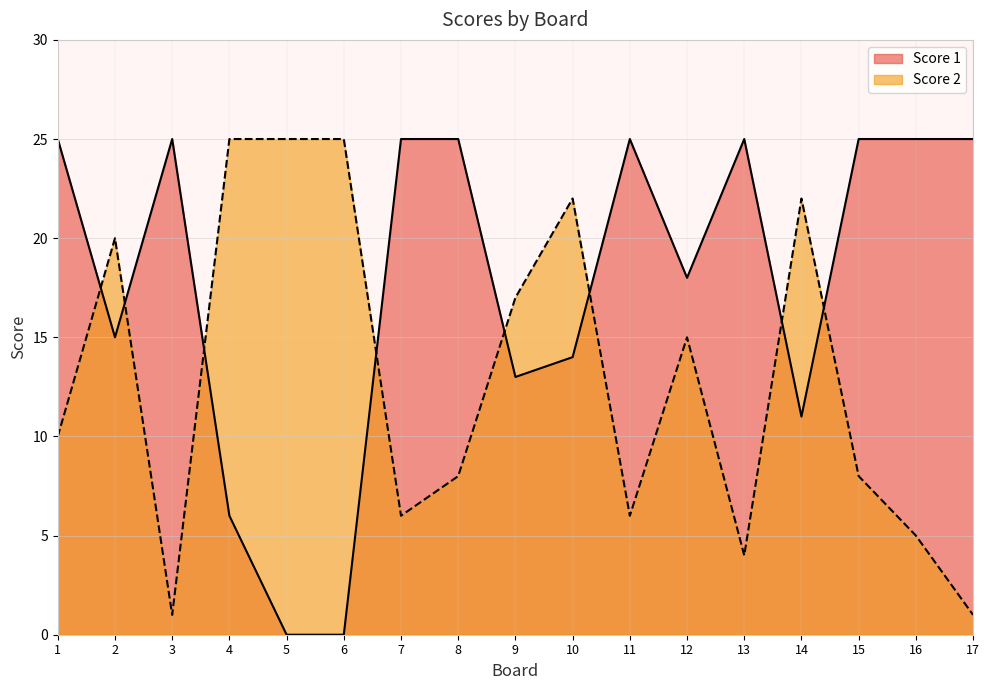

How many values in the Score 2 series exceed 10?

8